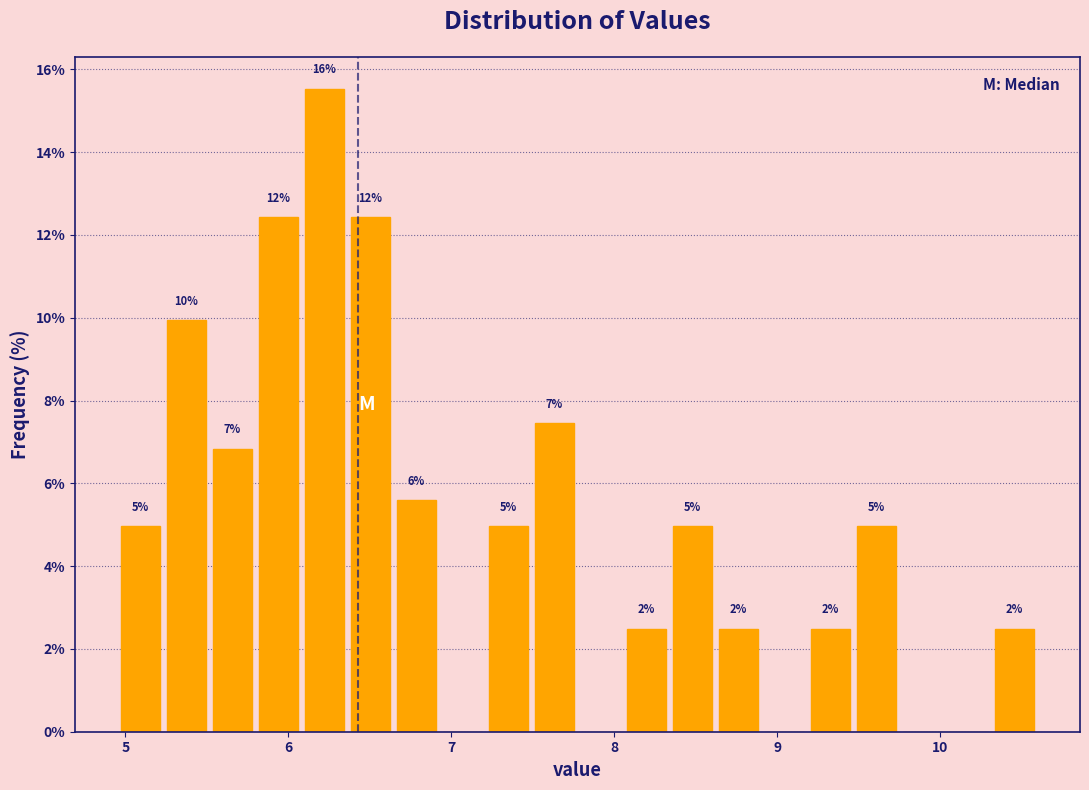

Read against the x-axis, roughly where is the centre of the tallest bar?

6.2